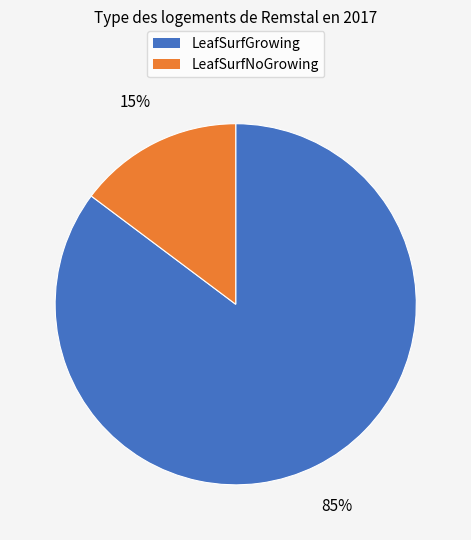

Which slice is the largest?

LeafSurfGrowing